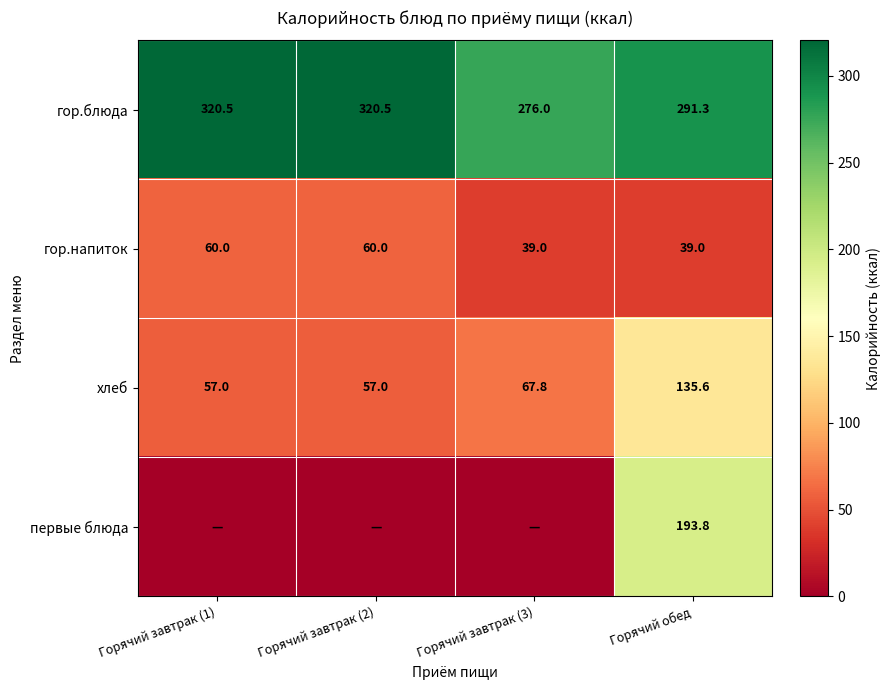

What is the sum of the гор.напиток values at Горячий завтрак (3) and Горячий завтрак (2)?

99.0